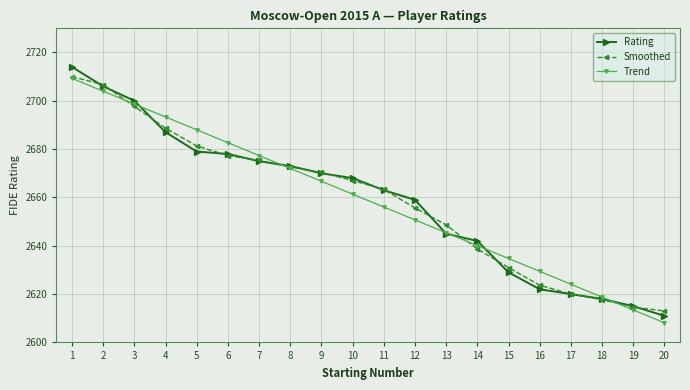

Reading left to right, what are all the values shown in this chart?

Rating: 1=2714.0	2=2706.0	3=2700.0	4=2687.0	5=2679.0	6=2678.0	7=2675.0	8=2673.0	9=2670.0	10=2668.0	11=2663.0	12=2659.0	13=2645.0	14=2642.0	15=2629.0	16=2622.0	17=2620.0	18=2618.0	19=2615.0	20=2611.0
Smoothed: 1=2710.0	2=2706.7	3=2697.7	4=2688.7	5=2681.3	6=2677.3	7=2675.3	8=2672.7	9=2670.3	10=2667.0	11=2663.3	12=2655.7	13=2648.7	14=2638.7	15=2631.0	16=2623.7	17=2620.0	18=2617.7	19=2614.7	20=2613.0
Trend: 1=2709.3	2=2704.0	3=2698.6	4=2693.3	5=2688.0	6=2682.7	7=2677.3	8=2672.0	9=2666.7	10=2661.4	11=2656.0	12=2650.7	13=2645.4	14=2640.1	15=2634.7	16=2629.4	17=2624.1	18=2618.8	19=2613.4	20=2608.1